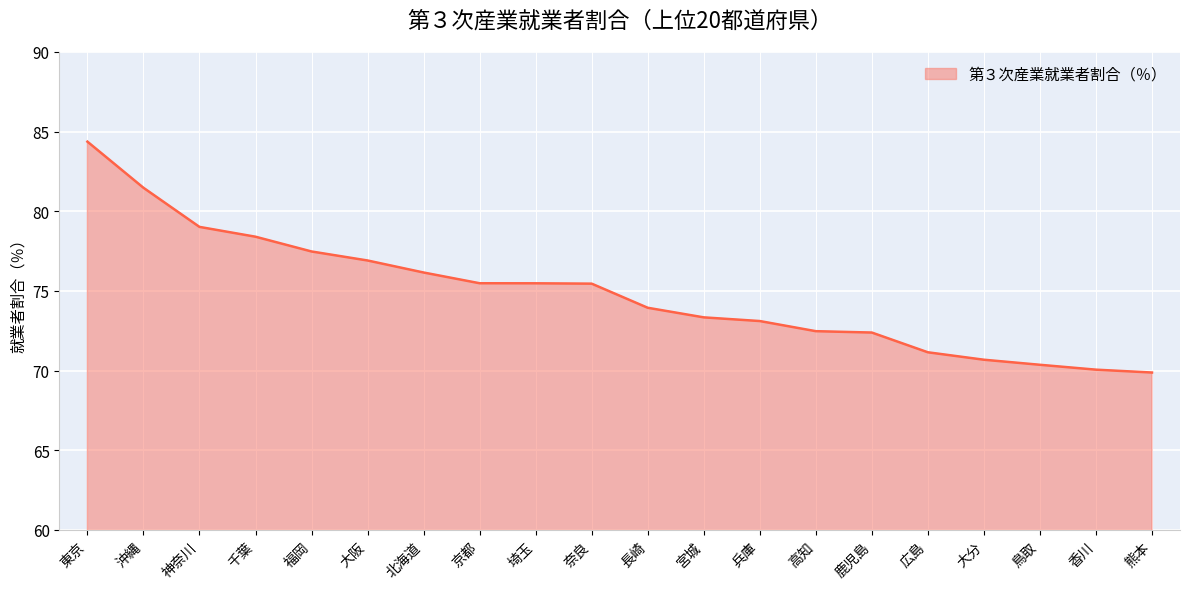

The value at 大分 is 70.7. True or false?

True